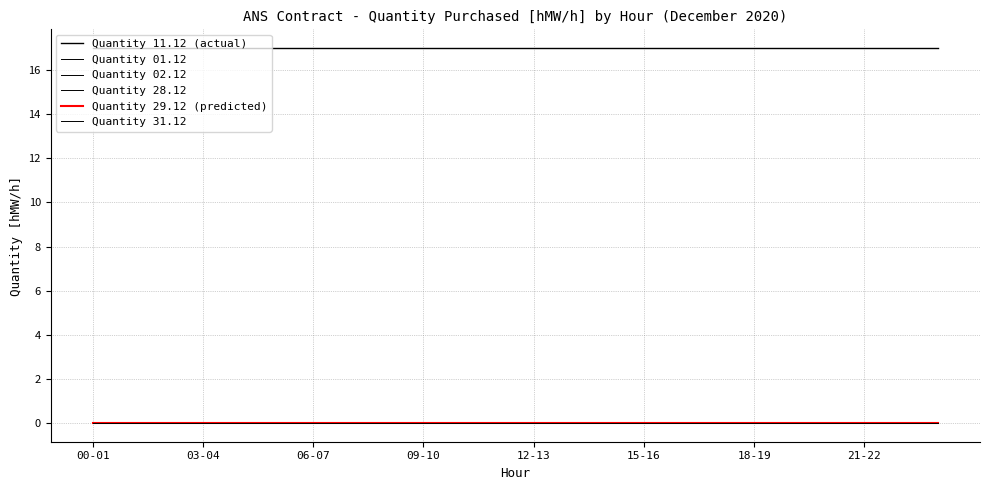

Does the chart have visible grid lines?

Yes